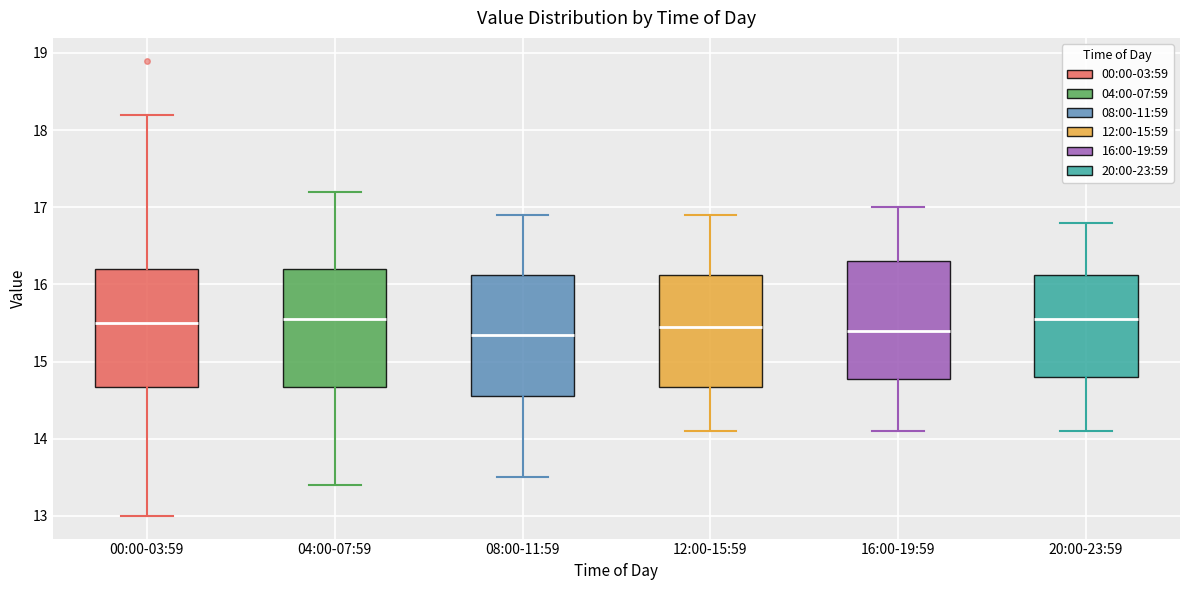

Reading left to right, read every box against the y-axis: the position of its median line, the range the box covers, and the ends of its whiskers. The values are not printed on the chart, so give them approximately, as read against the axis.

00:00-03:59: median 15.5, box 14.7 to 16.2, whiskers 13.0 to 18.2
04:00-07:59: median 15.6, box 14.7 to 16.2, whiskers 13.4 to 17.2
08:00-11:59: median 15.4, box 14.6 to 16.1, whiskers 13.5 to 16.9
12:00-15:59: median 15.5, box 14.7 to 16.1, whiskers 14.1 to 16.9
16:00-19:59: median 15.4, box 14.8 to 16.3, whiskers 14.1 to 17.0
20:00-23:59: median 15.6, box 14.8 to 16.1, whiskers 14.1 to 16.8